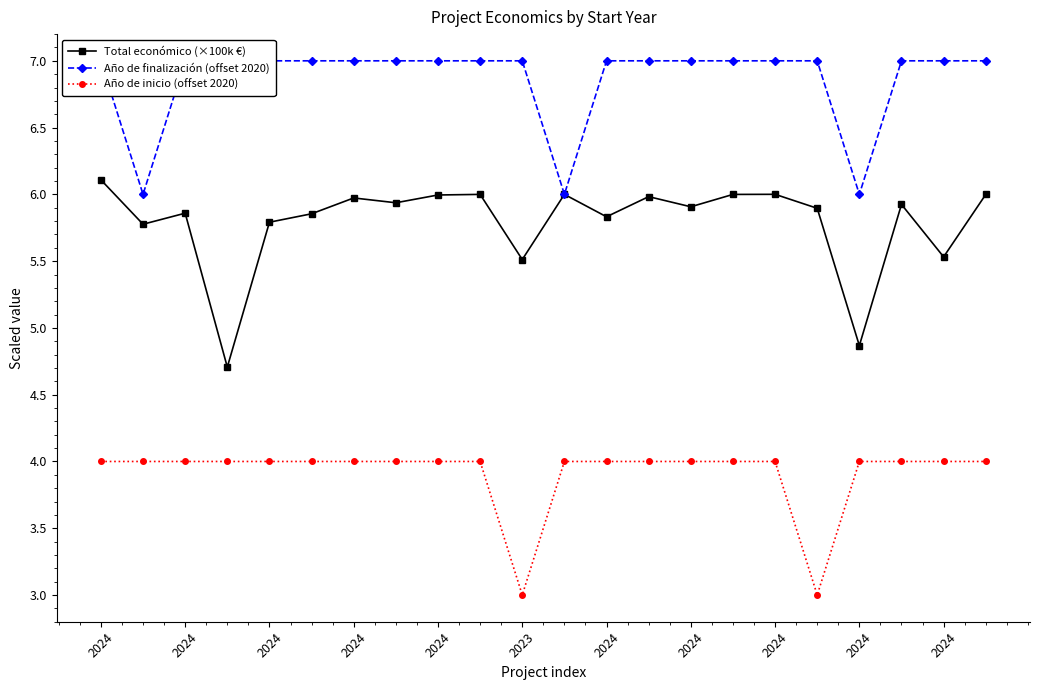

How many data points in Total económico (×100k €) are above 5?

20